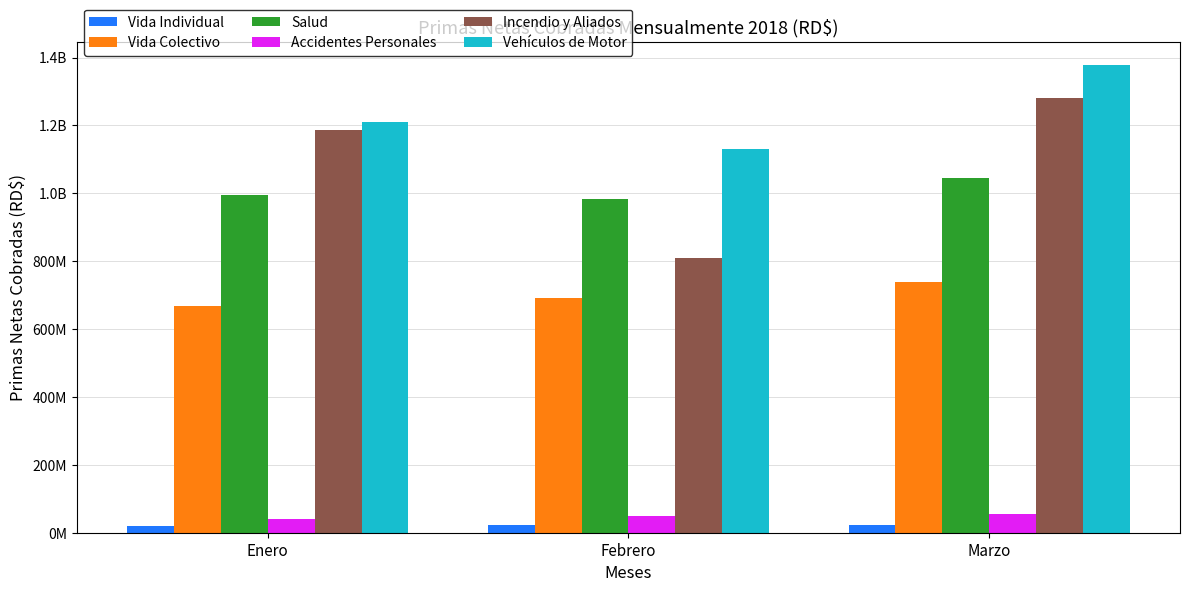

Does the chart contain stacked bars?

No